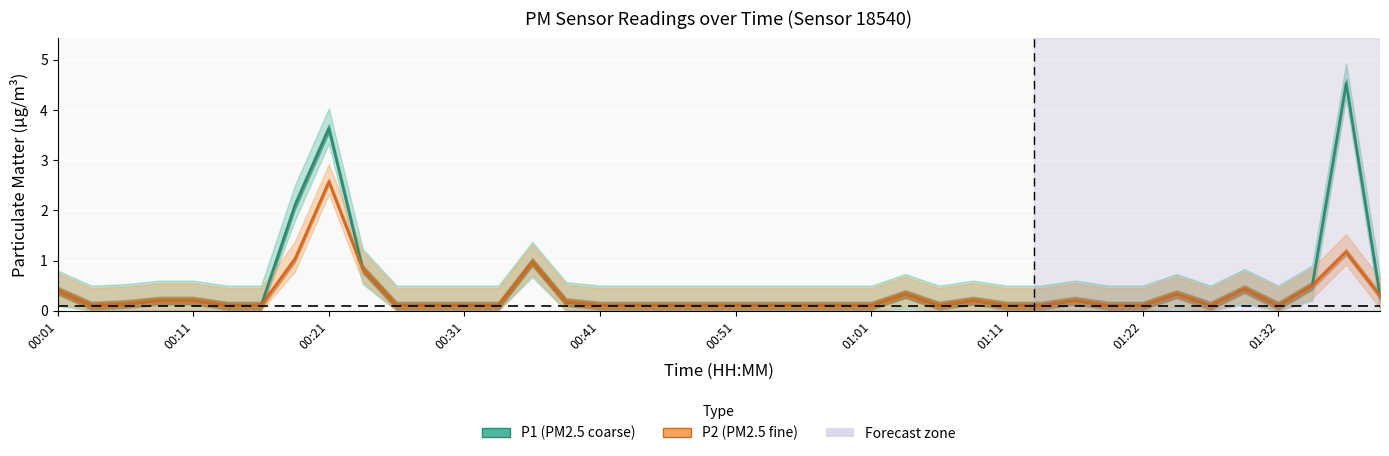

What is the smallest value displayed?

0.1